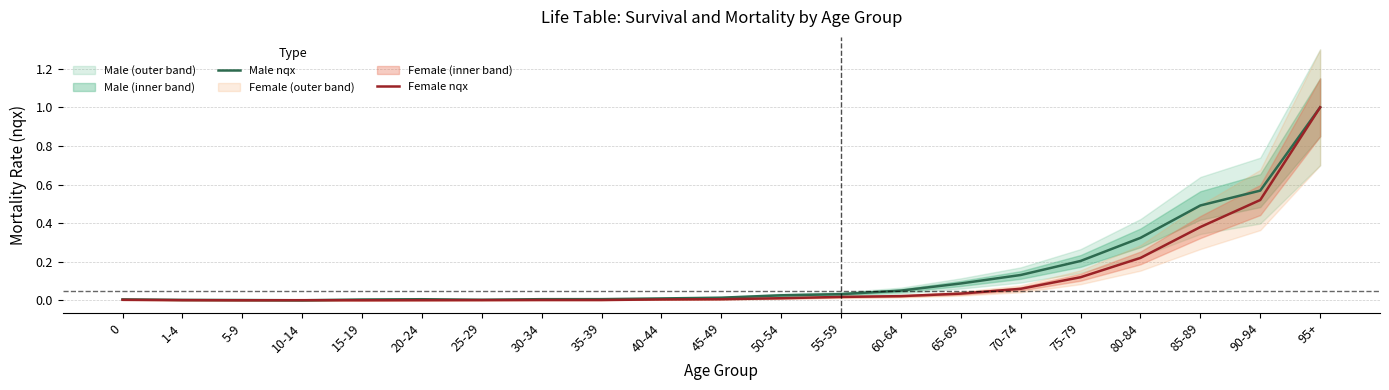

What is the average value of the Female nqx series?

0.1